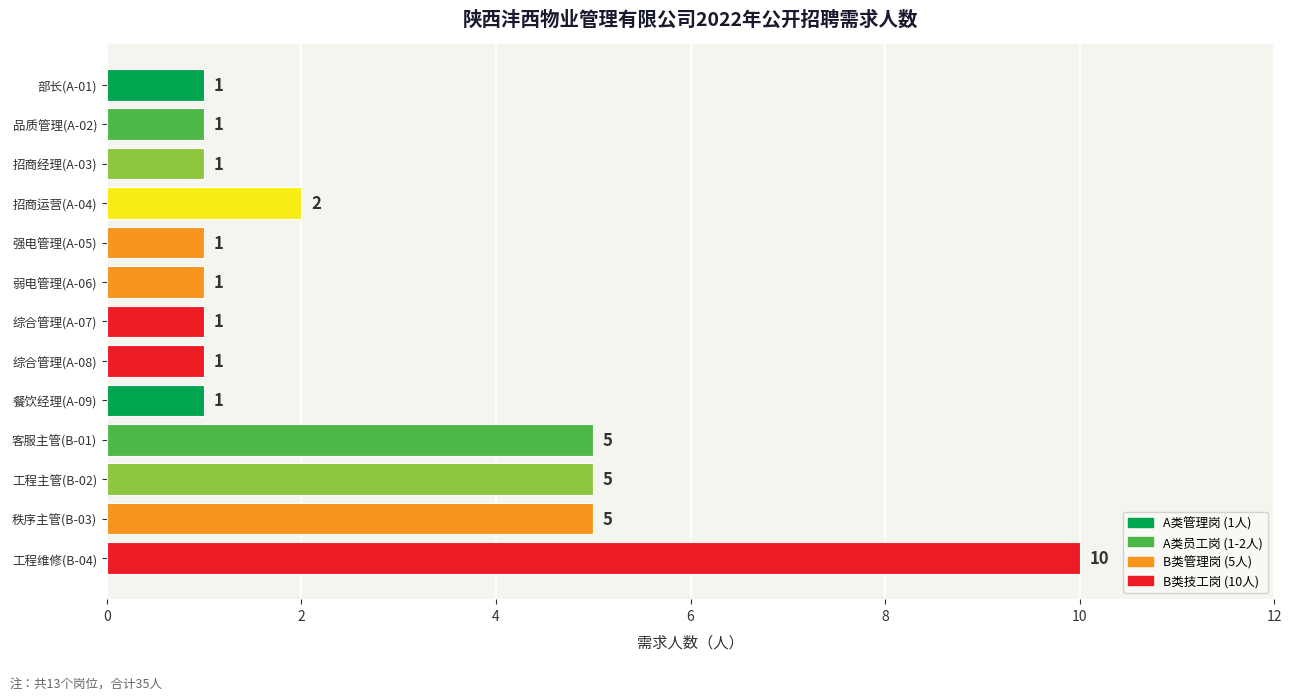

Does the chart contain any negative values?

No